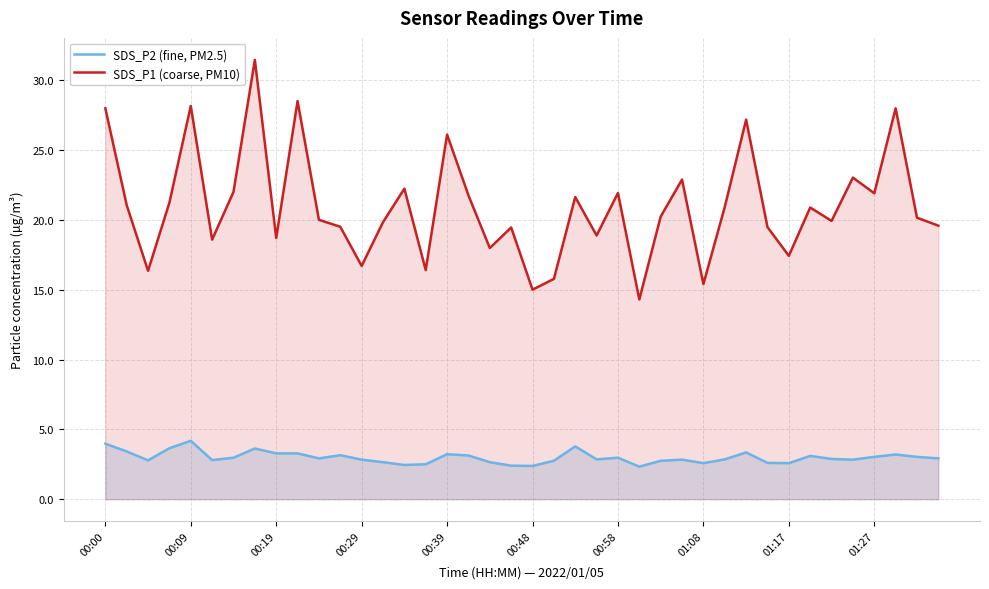

What is the difference between the highest and lowest values at 37?

24.8